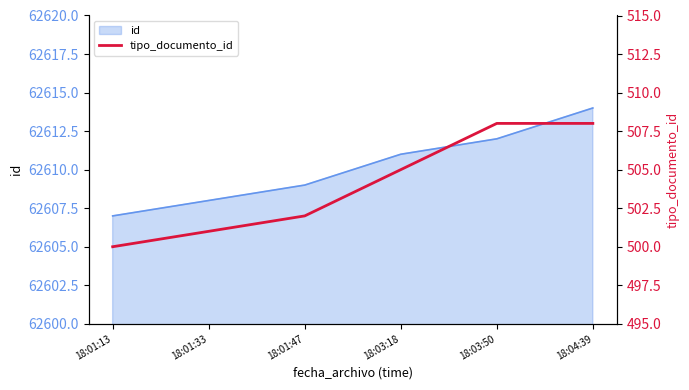

What position from the right is 18:01:13?

6